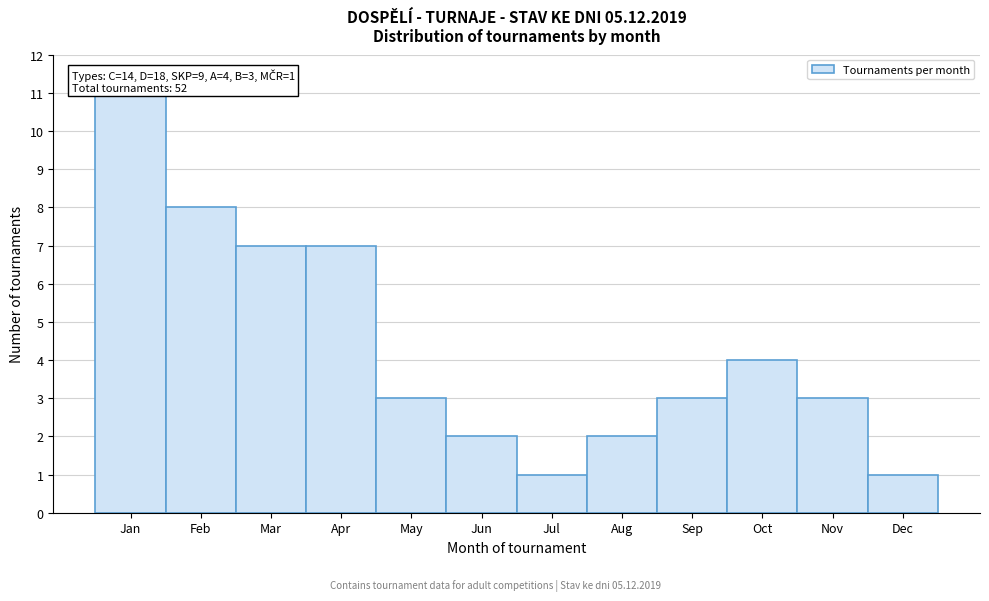

Reading right to left, extract all data points from this chart.

1	3	4	3	2	1	2	3	7	7	8	11